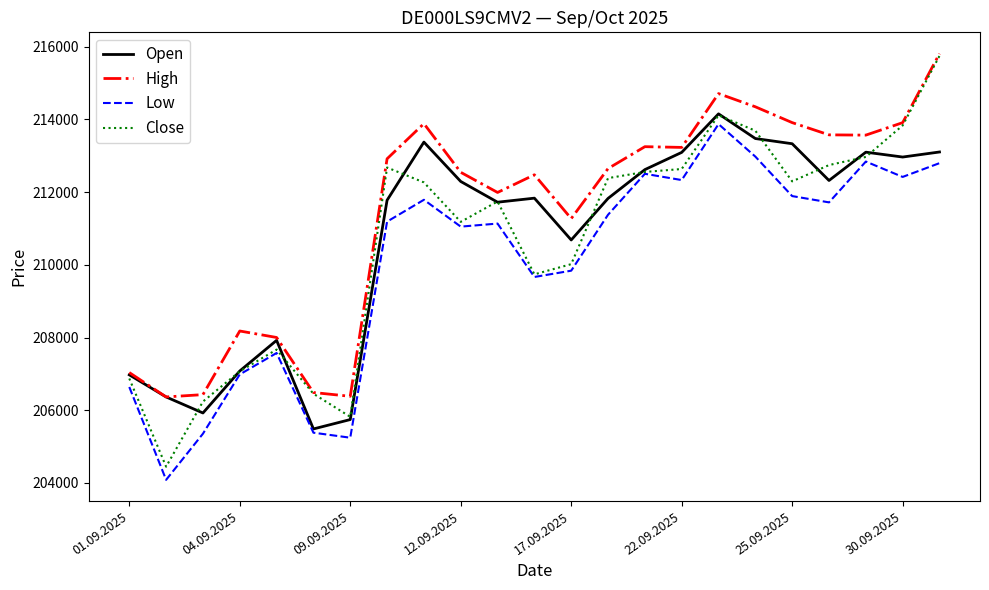

Which series has the widest spread of values?

Close